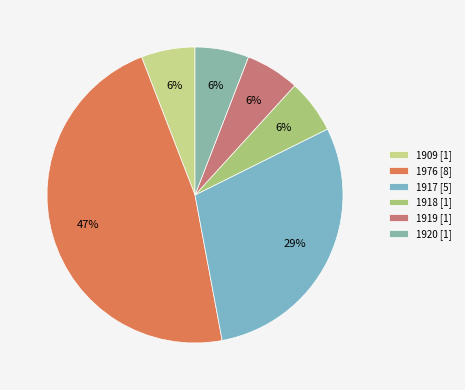

Is there a majority slice in this chart?

No